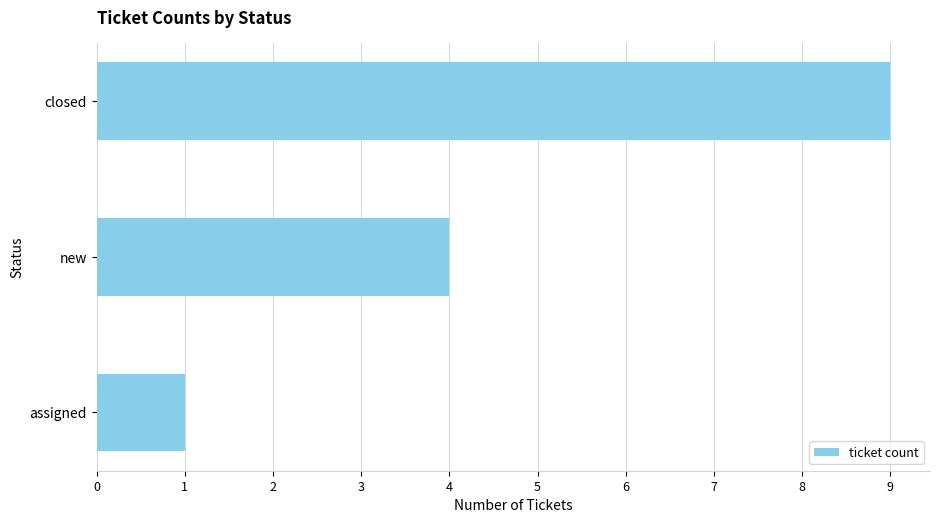

What is the sum of all values?

14